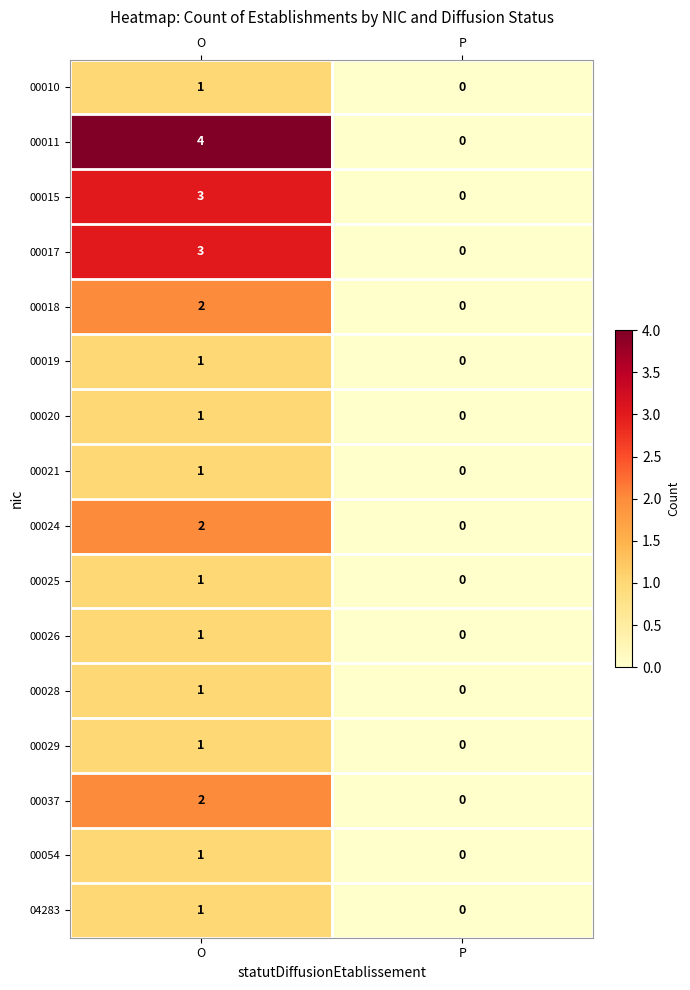

Between O and P, which series saw the biggest shift?

00011